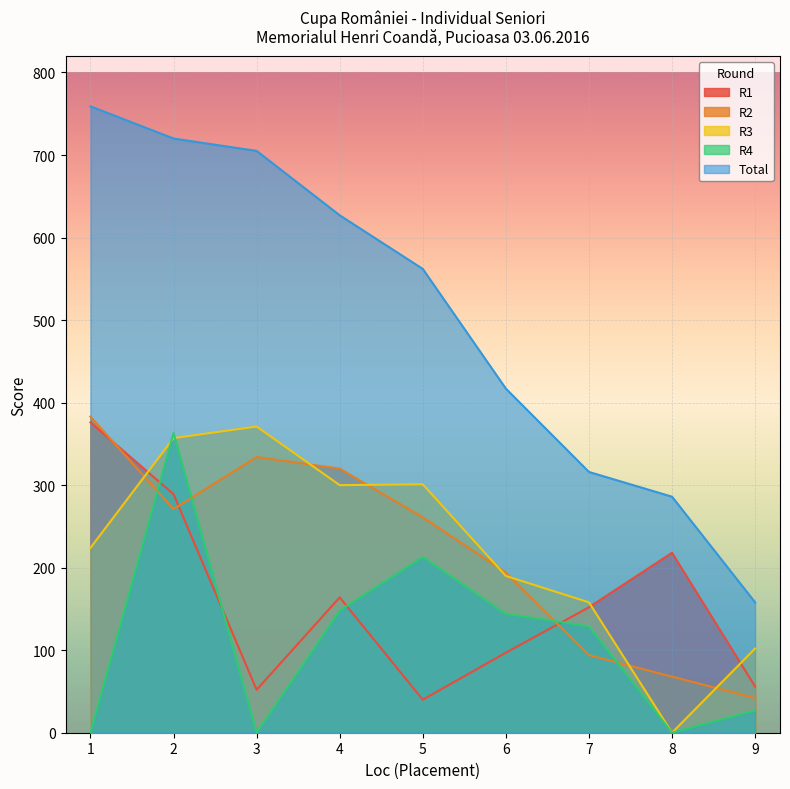

How many data points in R4 are above 129?

4